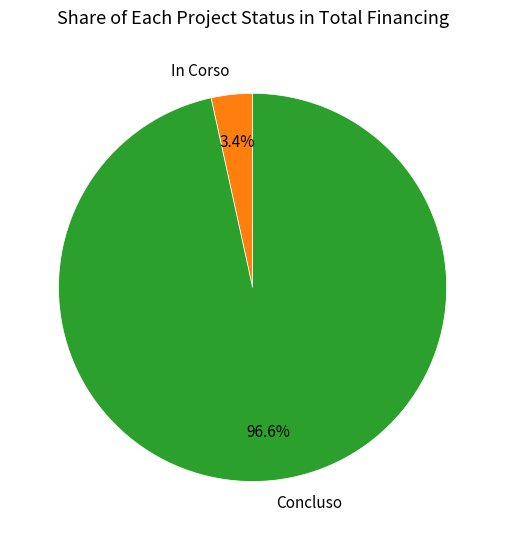

Is the sum of Concluso and In Corso greater than half?

Yes